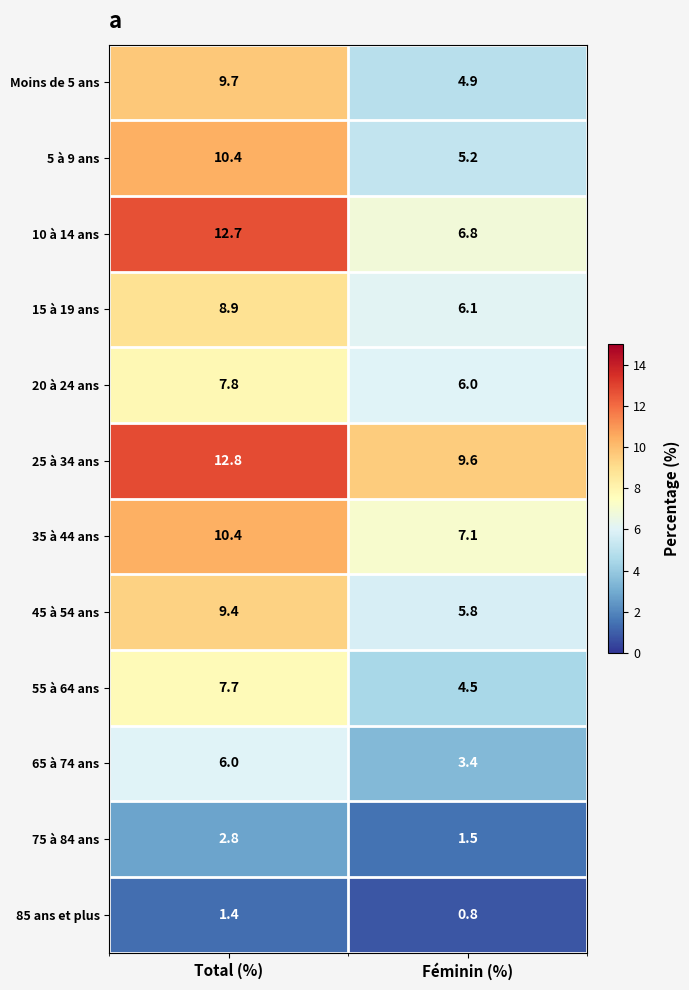

At which label does 25 à 34 ans reach its minimum?

Féminin (%)